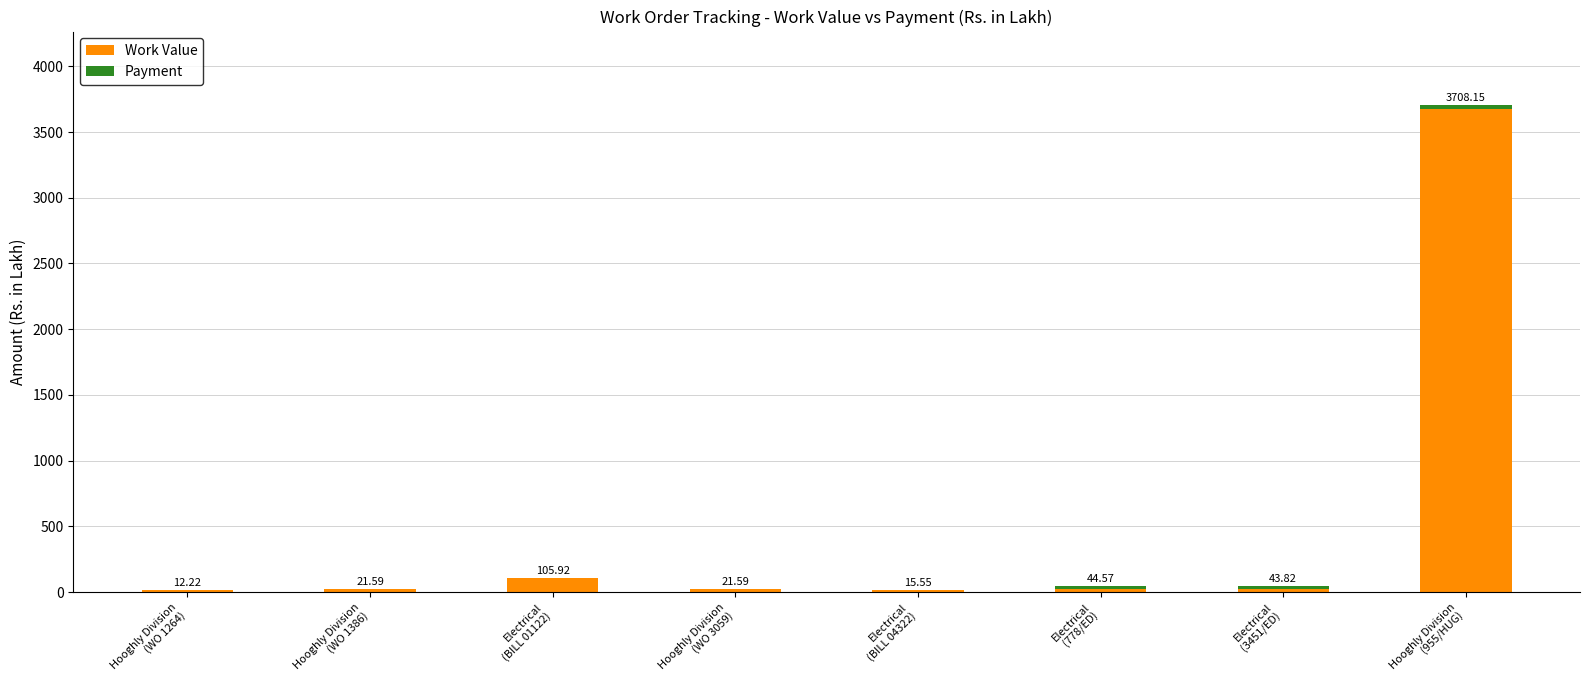

What is the sum of all Work Value values?

3895.9